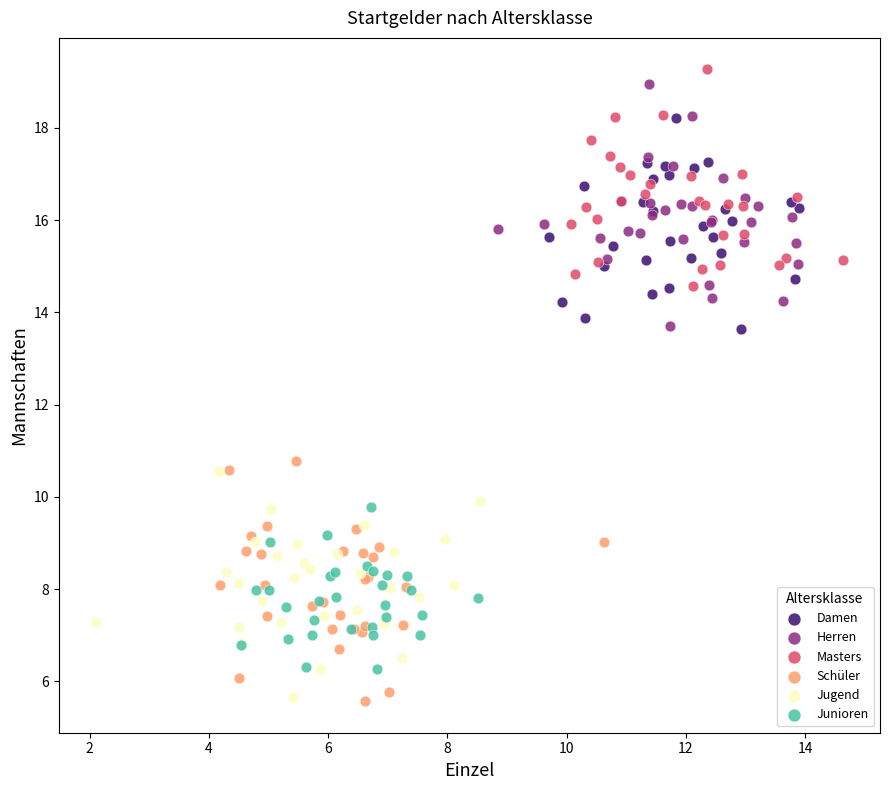

Which series contains the highest Y value?

Masters